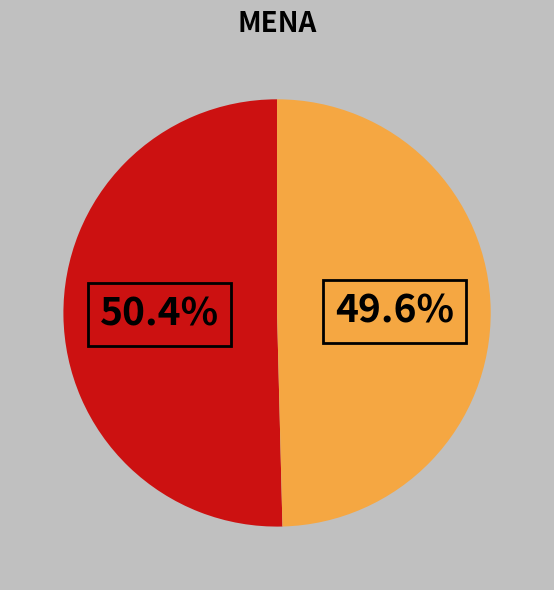

Is there any slice that represents more than half of the pie?

Yes